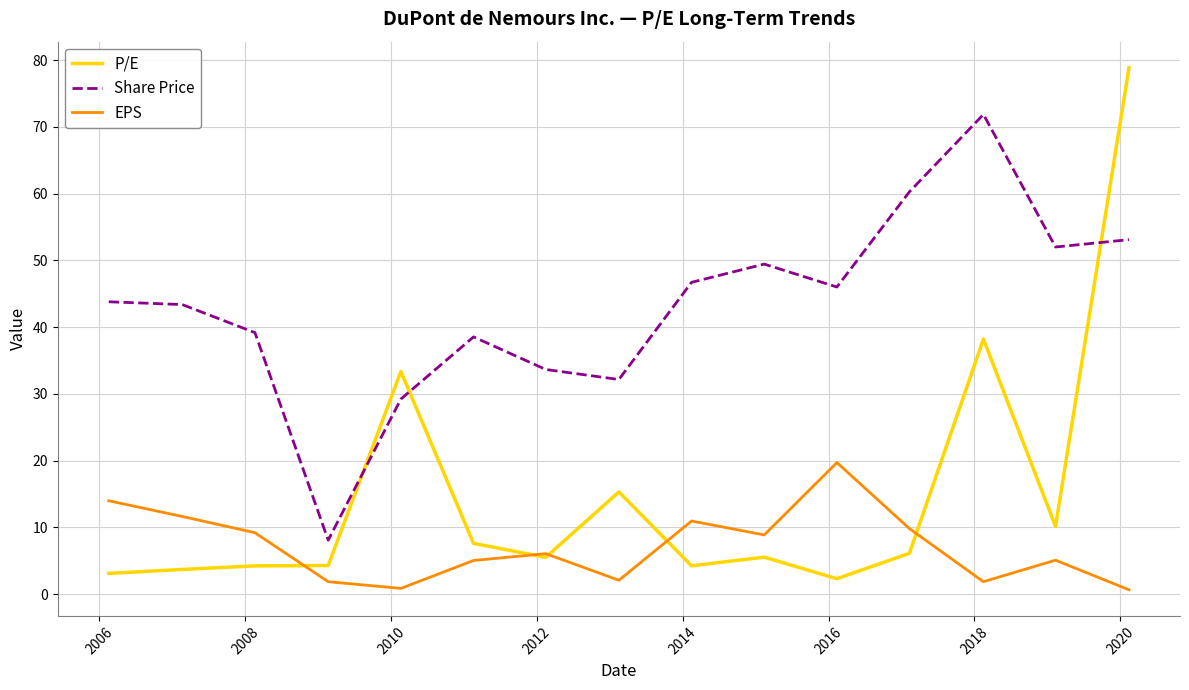

What is the minimum value shown in the chart?

0.7